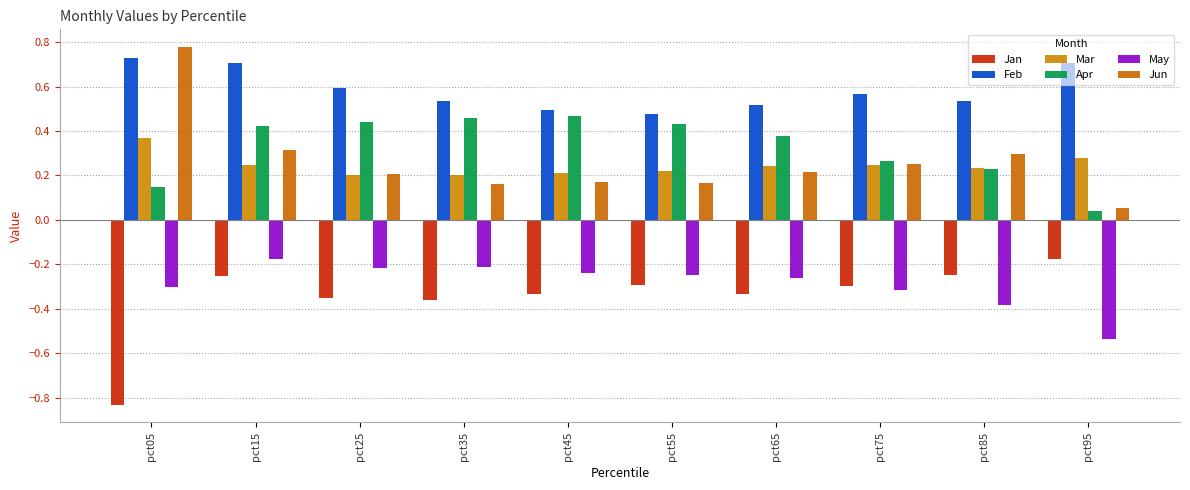

What are all the series names shown in the legend?

Jan, Feb, Mar, Apr, May, Jun